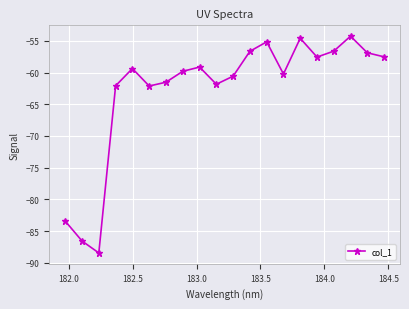

What is the value of the 15th point from the left?

-54.6